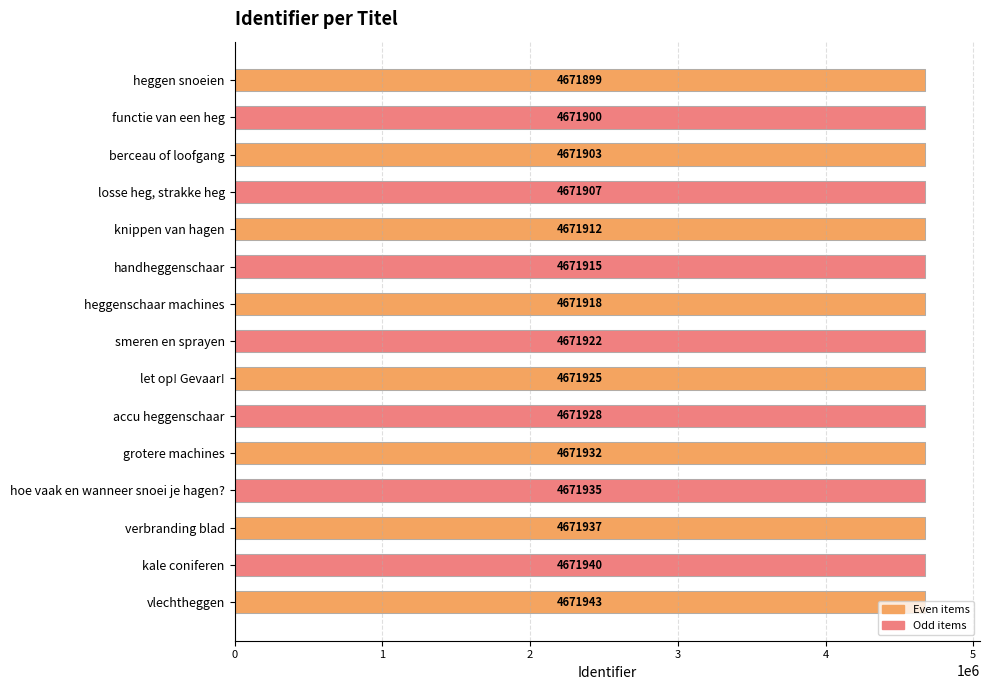

Approximately how many times larger is the value at functie van een heg compared to verbranding blad?

1.0